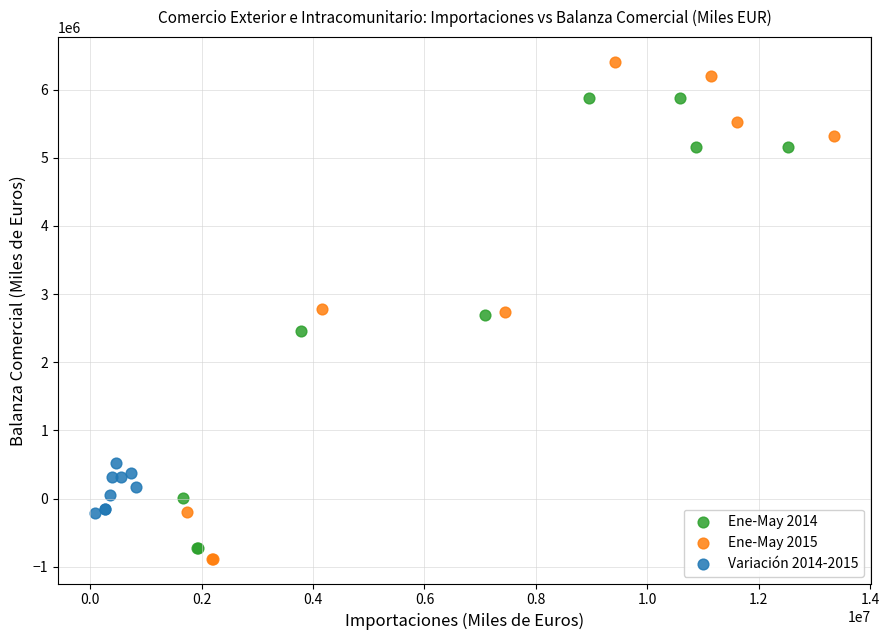

What are all the series names shown in the legend?

Ene-May 2014, Ene-May 2015, Variación 2014-2015